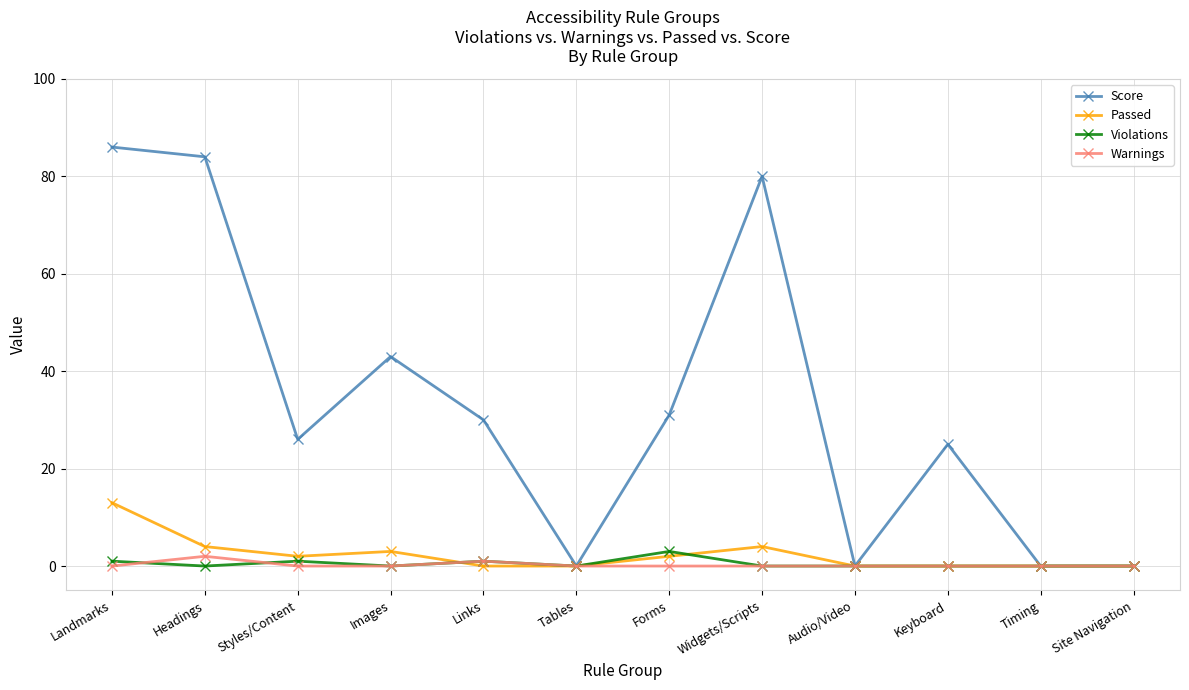

At how many categories does at least one series exceed 63?

3